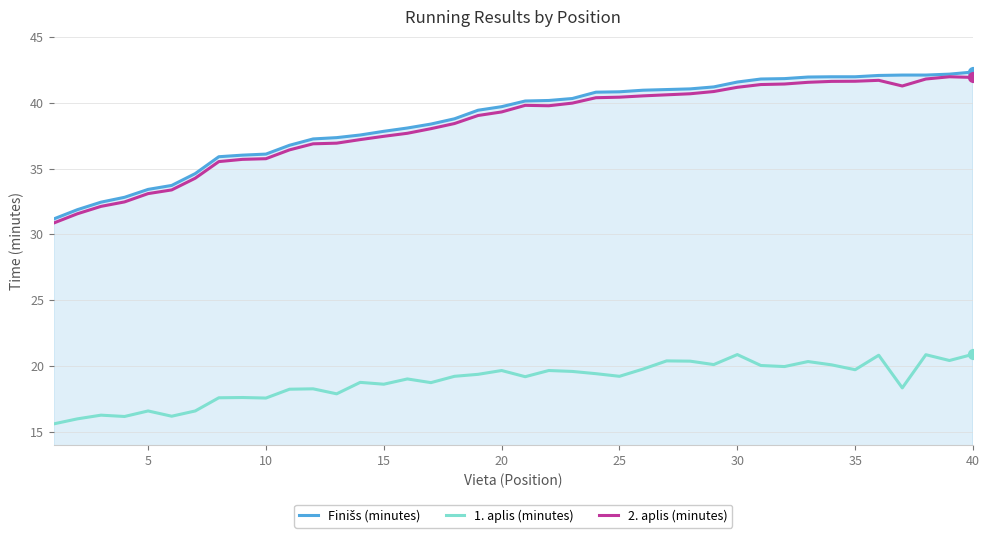

What is the greatest value displayed?

42.3